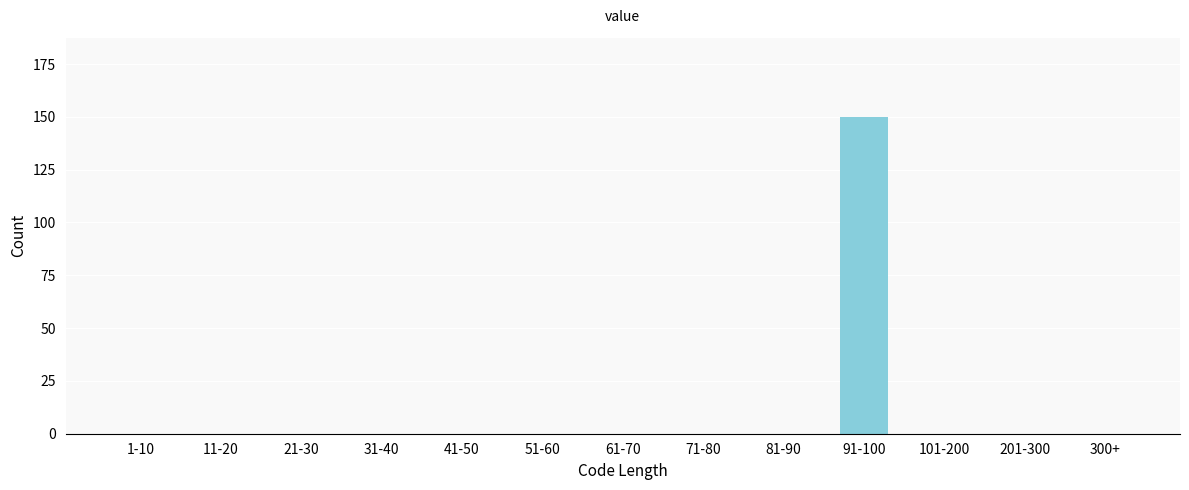

Reading left to right, list all the values displayed in this chart.

1-10=0	11-20=0	21-30=0	31-40=0	41-50=0	51-60=0	61-70=0	71-80=0	81-90=0	91-100=150	101-200=0	201-300=0	300+=0